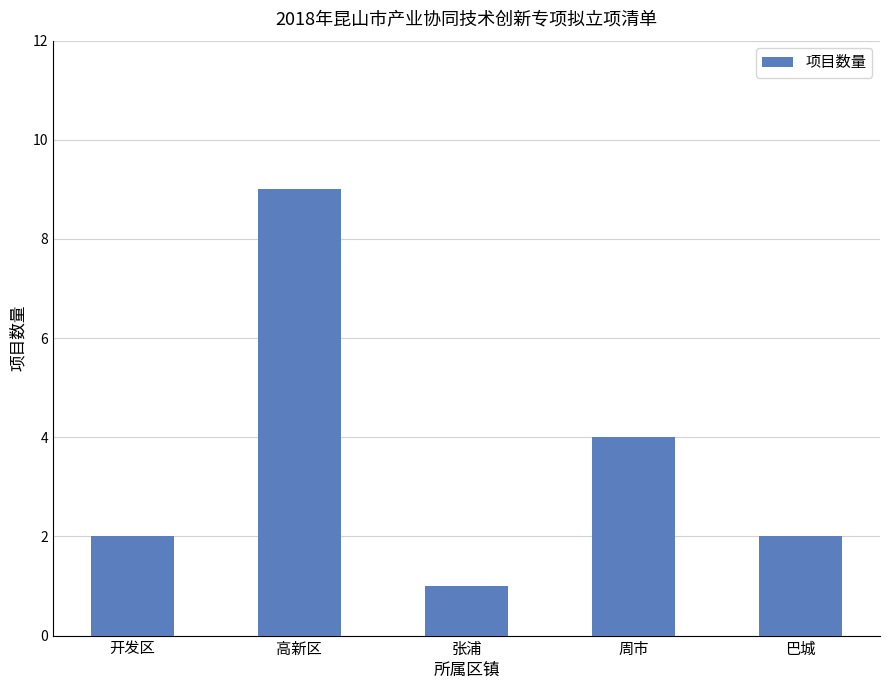

What is the maximum value shown in the chart?

9